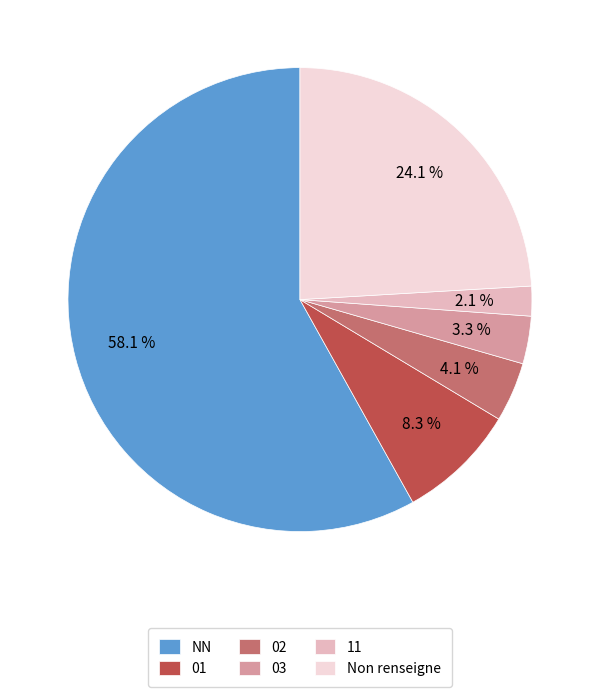

Is the sum of NN and 02 greater than half?

Yes